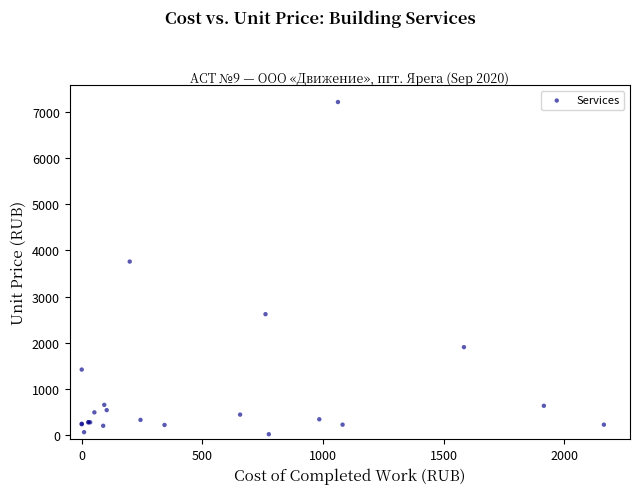

What Y value in the scatter plot is closest to 3615?

3758.3